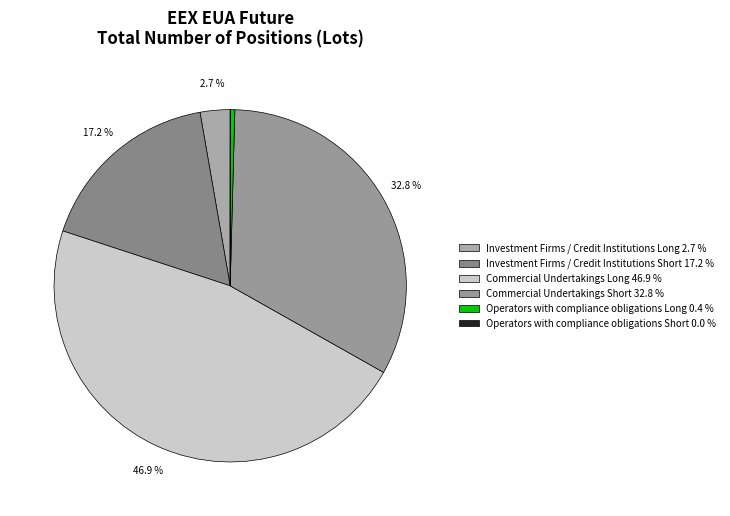

The Investment Firms / Credit Institutions Short slice represents 17% of the pie. True or false?

True